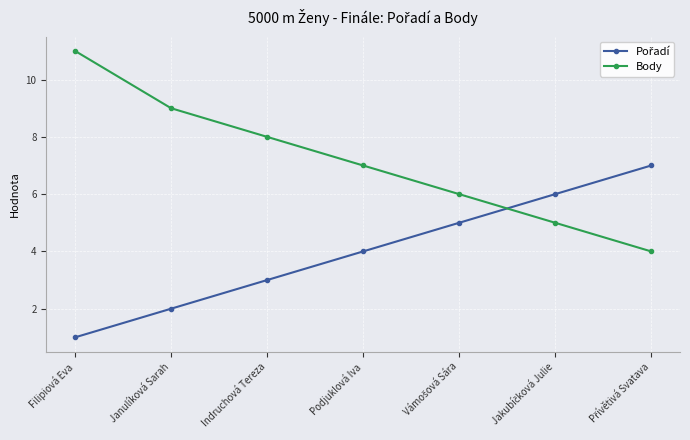

What is the total value across all series at Indruchová Tereza?

11